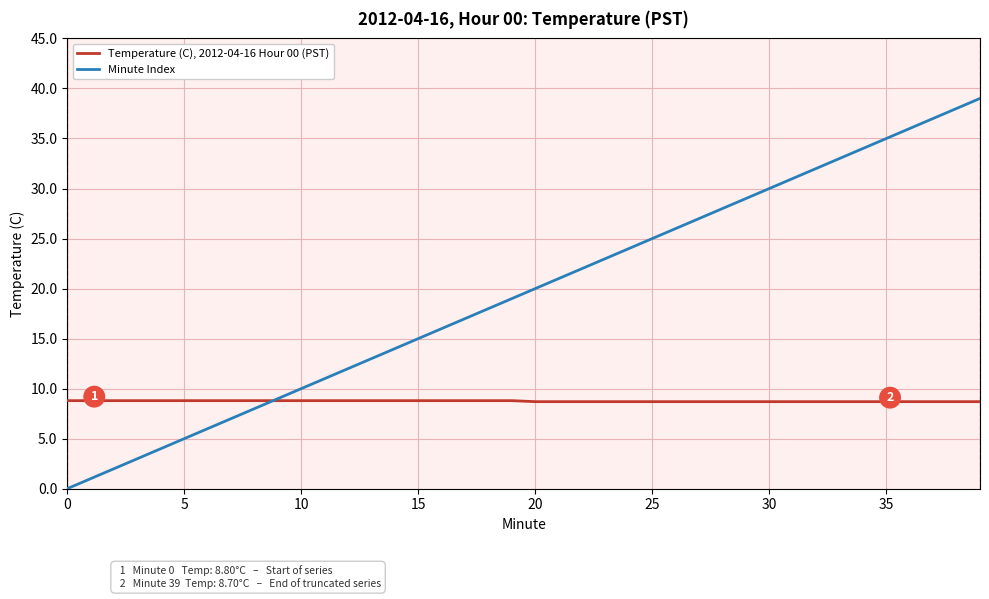

Which series has the widest spread of values?

Minute Index